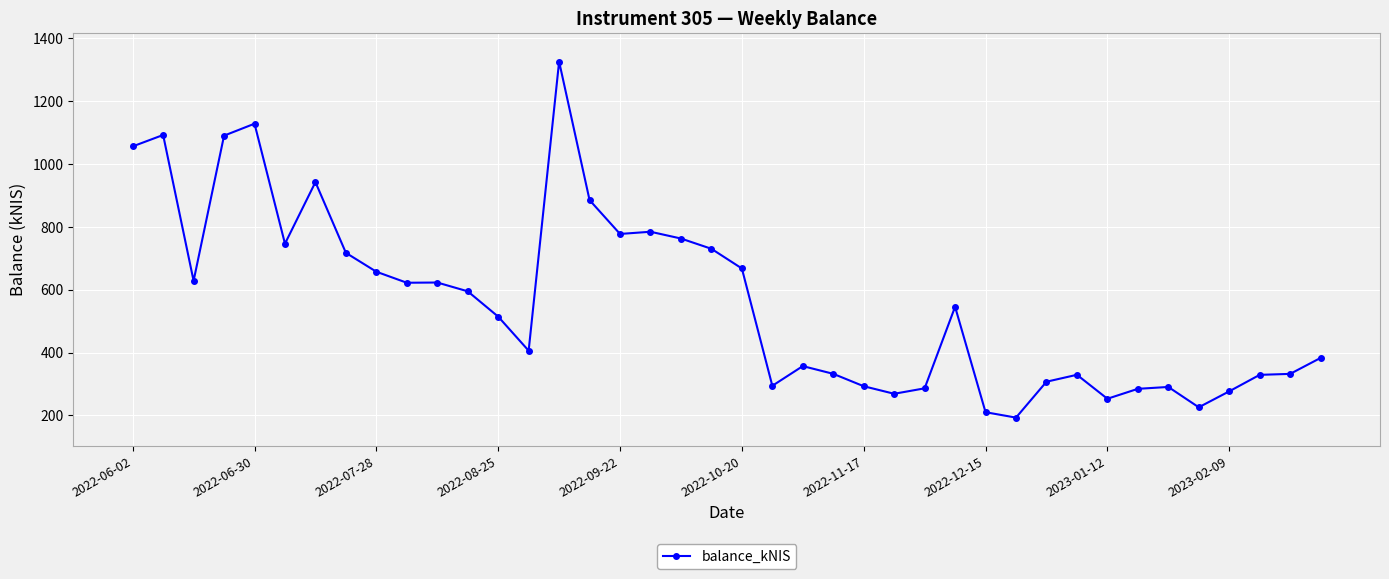

How many data points does each series have?

40